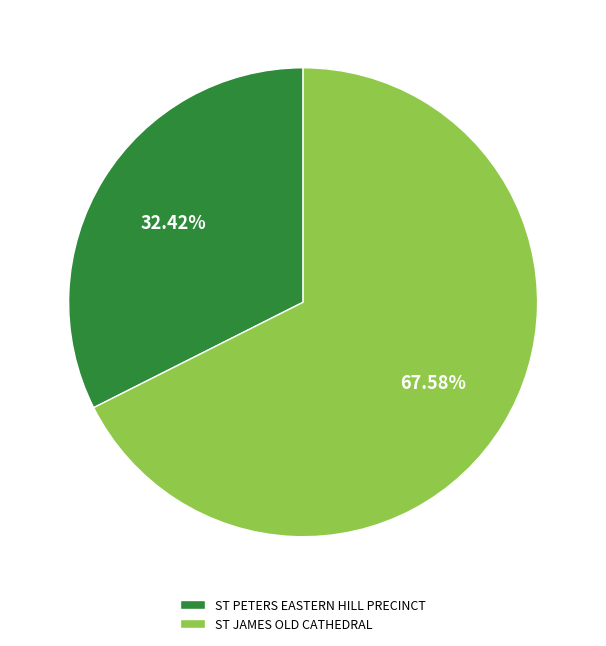

To the nearest percent, what percentage of the pie is ST PETERS EASTERN HILL PRECINCT?

32%